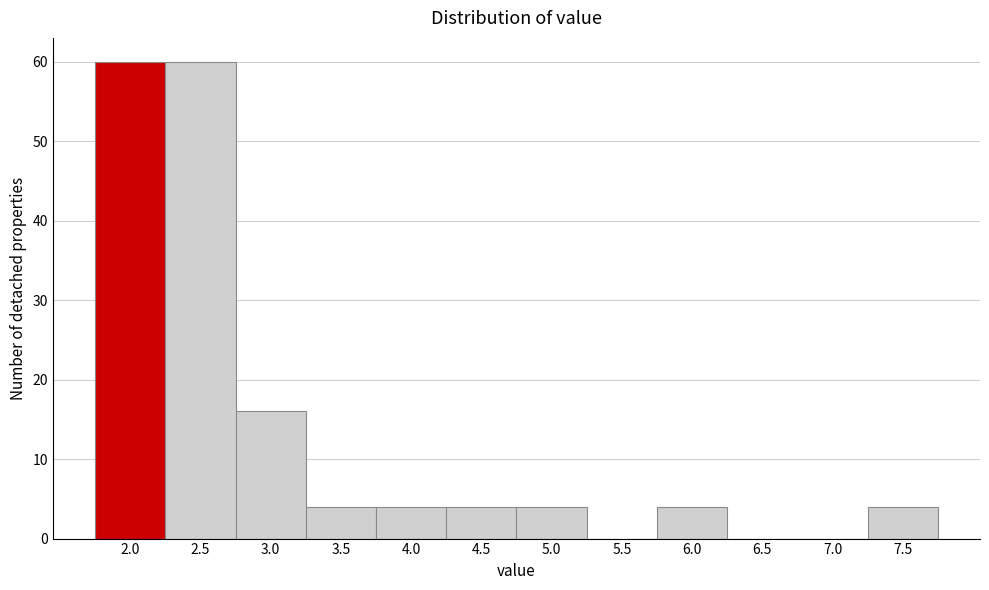

Reading left to right, extract all data points from this chart.

2.0=60	2.5=60	3.0=16	3.5=4	4.0=4	4.5=4	5.0=4	5.5=0	6.0=4	6.5=0	7.0=0	7.5=4